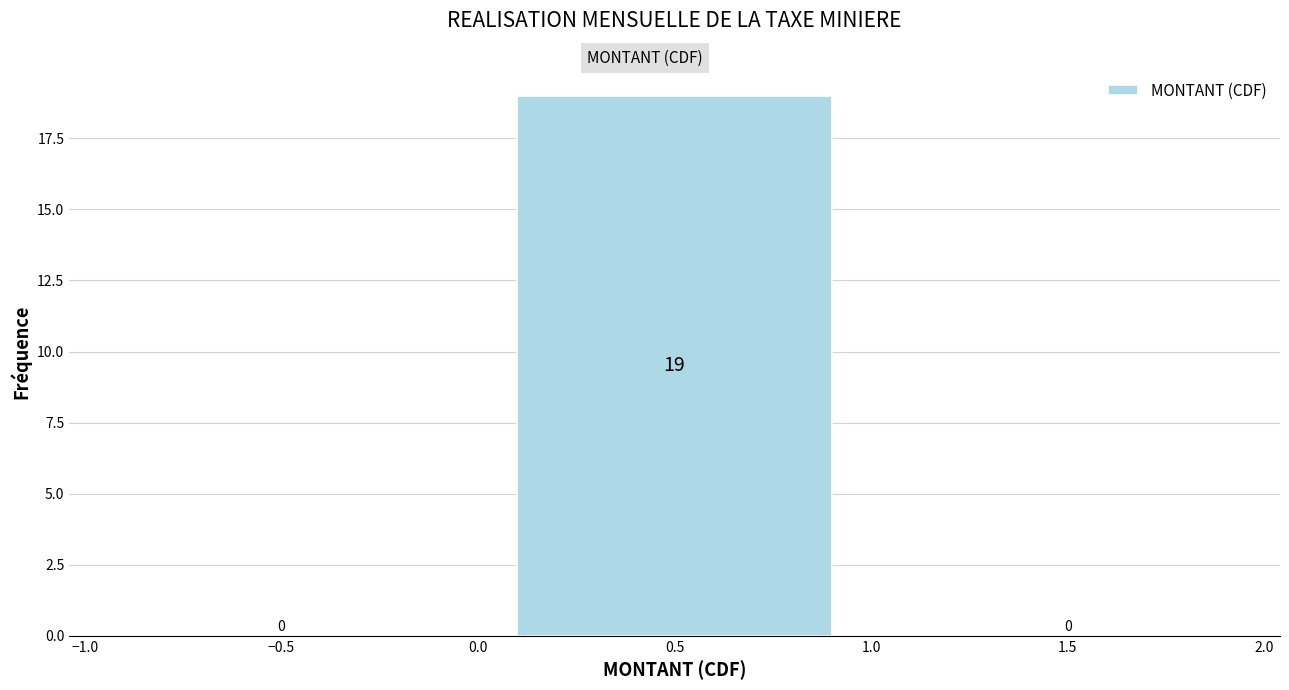

How tall is the bar that spans 0.0 to 1.0 on the x-axis?

19